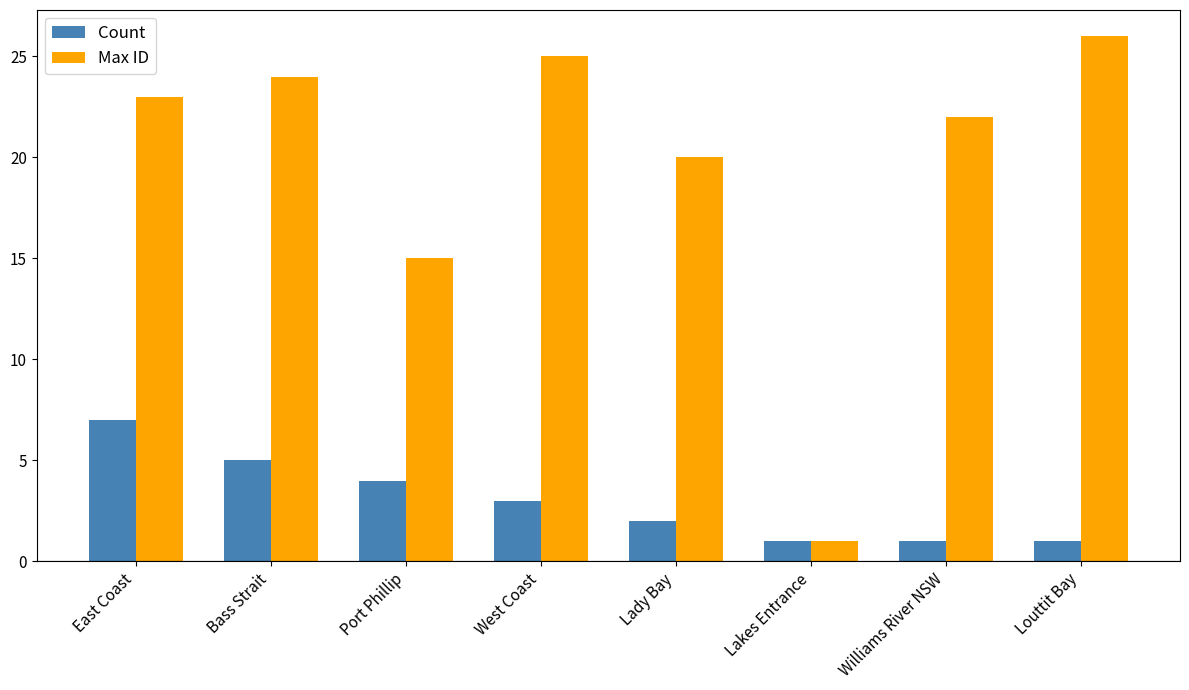

What is the total value across all series at Port Phillip?

19